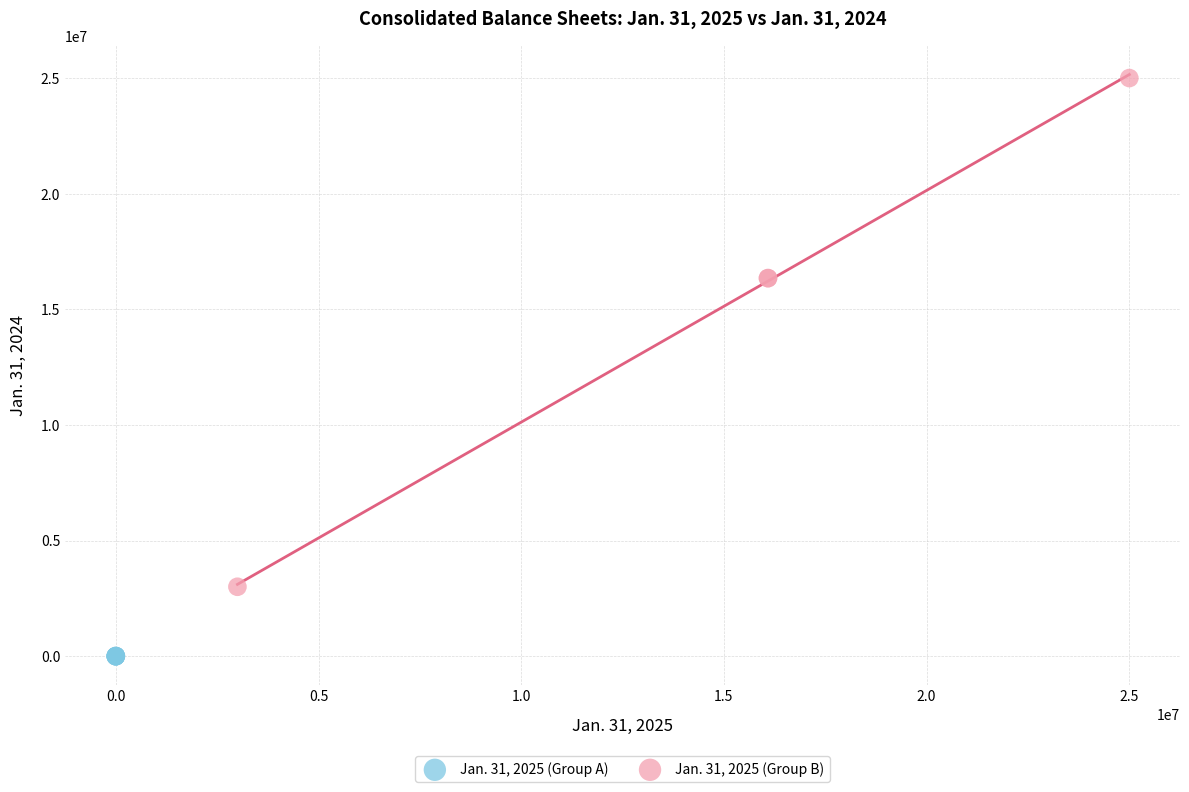

Which series reaches the minimum Y coordinate?

Jan. 31, 2025 (Group A)